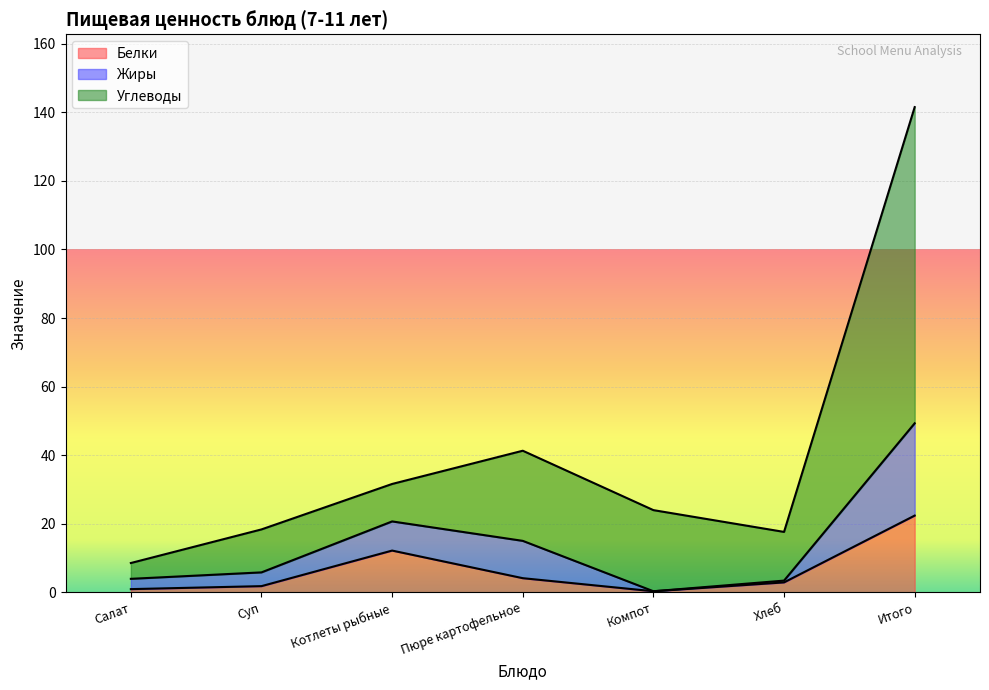

Which series has the largest range (max minus min)?

Углеводы